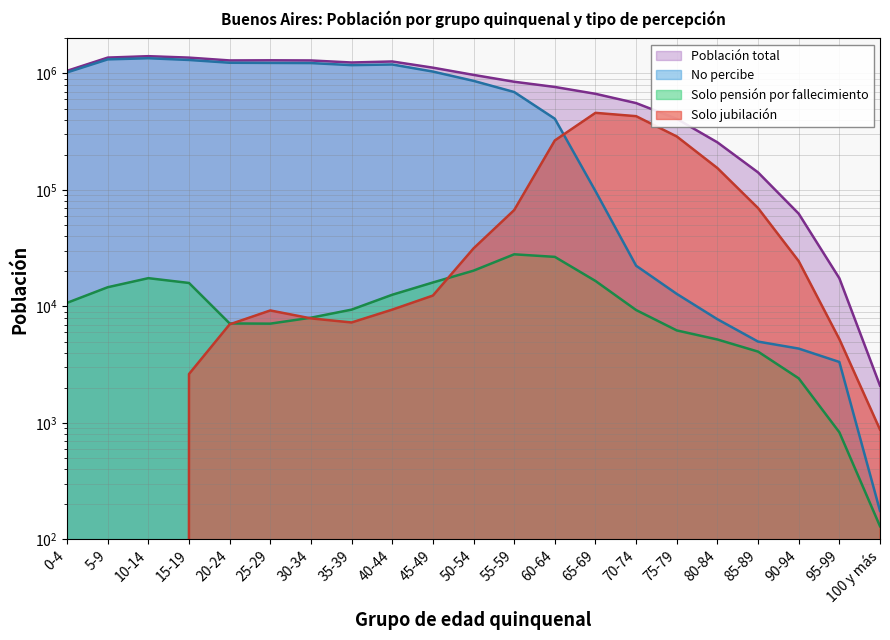

How many data points in Población total are less than 971898?

10